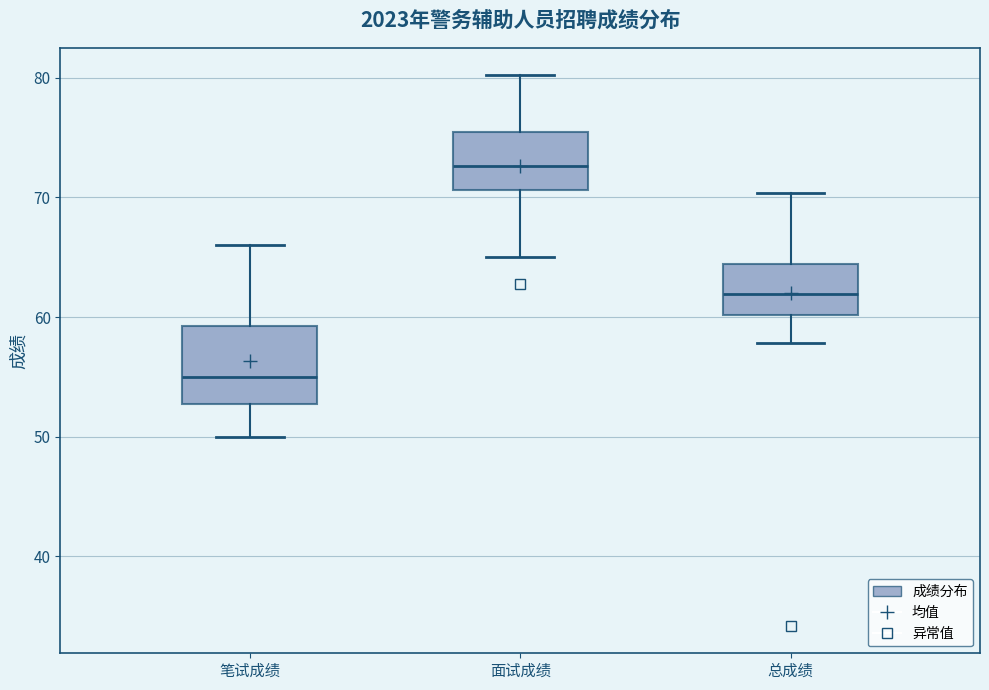

Which box is the tallest, from its lower edge to its upper edge?

笔试成绩